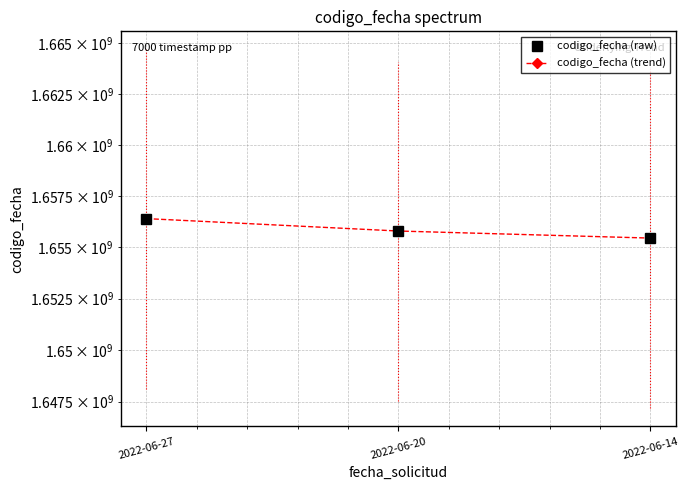

Which has a higher value, 2022-06-27 or 2022-06-20?

2022-06-27